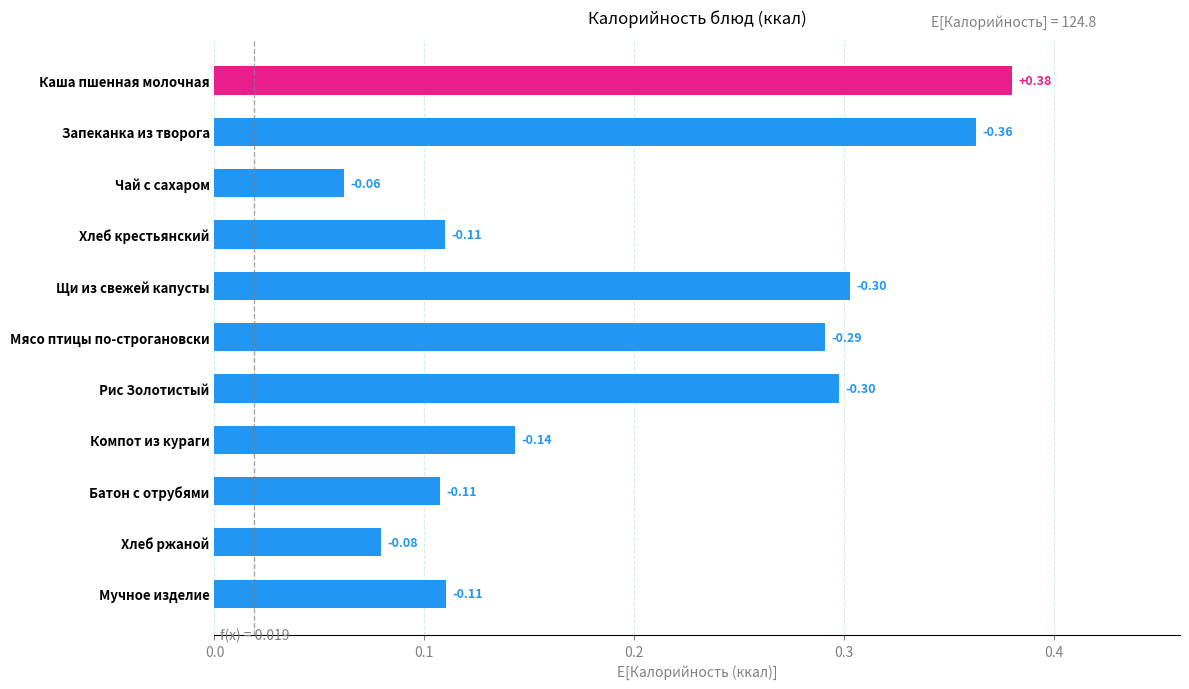

Are the bars horizontal?

Yes